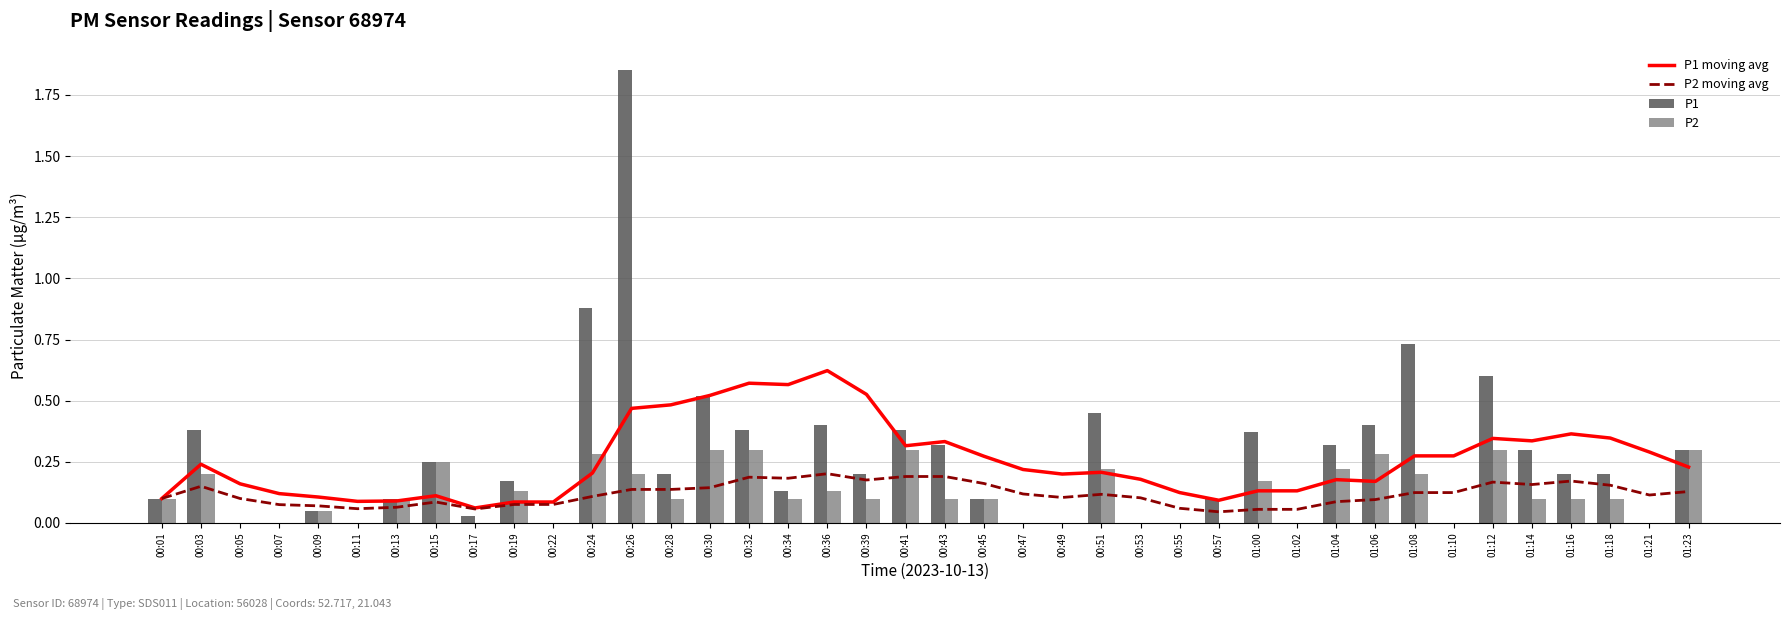

Reading right to left, transcribe all the data shown in this chart.

P1 moving avg: 0.2	0.3	0.3	0.4	0.3	0.3	0.3	0.3	0.2	0.2	0.1	0.1	0.1	0.1	0.2	0.2	0.2	0.2	0.3	0.3	0.3	0.5	0.6	0.6	0.6	0.5	0.5	0.5	0.2	0.1	0.1	0.1	0.1	0.1	0.1	0.1	0.1	0.2	0.2	0.1
P2 moving avg: 0.1	0.1	0.2	0.2	0.2	0.2	0.1	0.1	0.1	0.1	0.1	0.1	0.0	0.1	0.1	0.1	0.1	0.1	0.2	0.2	0.2	0.2	0.2	0.2	0.2	0.1	0.1	0.1	0.1	0.1	0.1	0.1	0.1	0.1	0.1	0.1	0.1	0.1	0.2	0.1
P1: 0.3	0.0	0.2	0.2	0.3	0.6	0.0	0.7	0.4	0.3	0.0	0.4	0.1	0.0	0.0	0.5	0.0	0.0	0.1	0.3	0.4	0.2	0.4	0.1	0.4	0.5	0.2	1.9	0.9	0.0	0.2	0.0	0.2	0.1	0.0	0.1	0.0	0.0	0.4	0.1
P2: 0.3	0.0	0.1	0.1	0.1	0.3	0.0	0.2	0.3	0.2	0.0	0.2	0.0	0.0	0.0	0.2	0.0	0.0	0.1	0.1	0.3	0.1	0.1	0.1	0.3	0.3	0.1	0.2	0.3	0.0	0.1	0.0	0.2	0.1	0.0	0.1	0.0	0.0	0.2	0.1